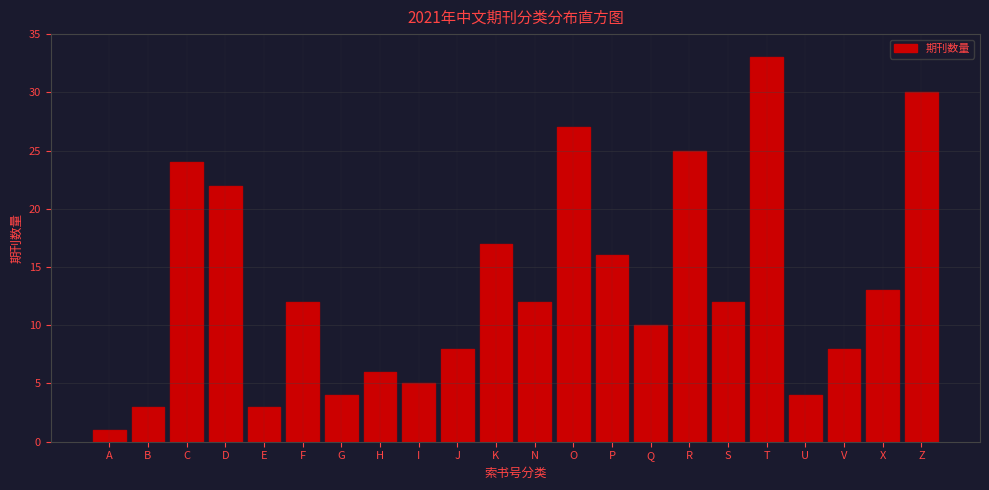

Reading left to right, what are all the values shown in this chart?

1	3	24	22	3	12	4	6	5	8	17	12	27	16	10	25	12	33	4	8	13	30